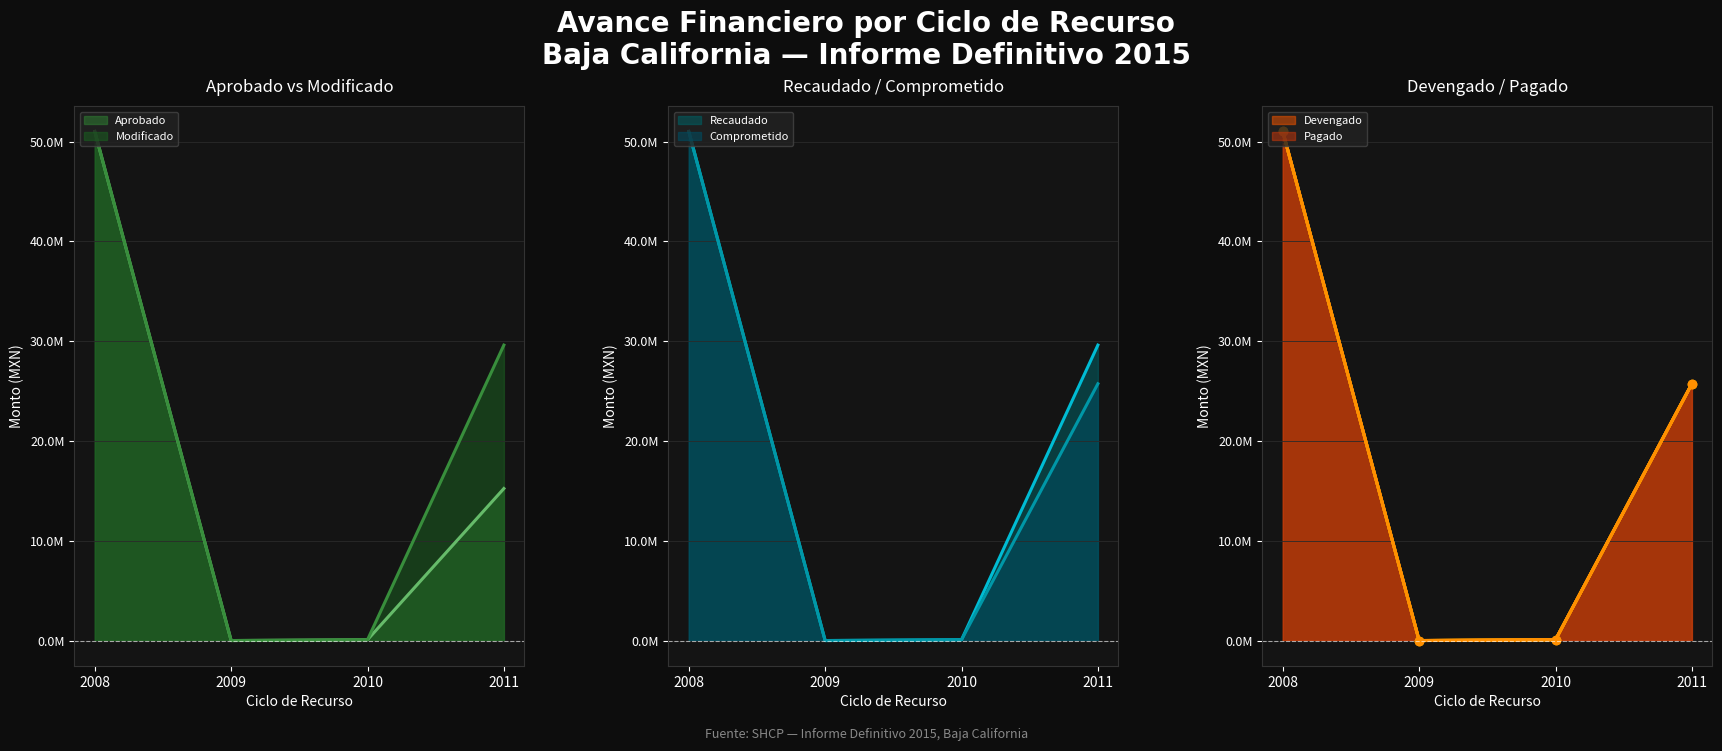

The value of Recaudado (line) at 2011 is 14470242.4. True or false?

False